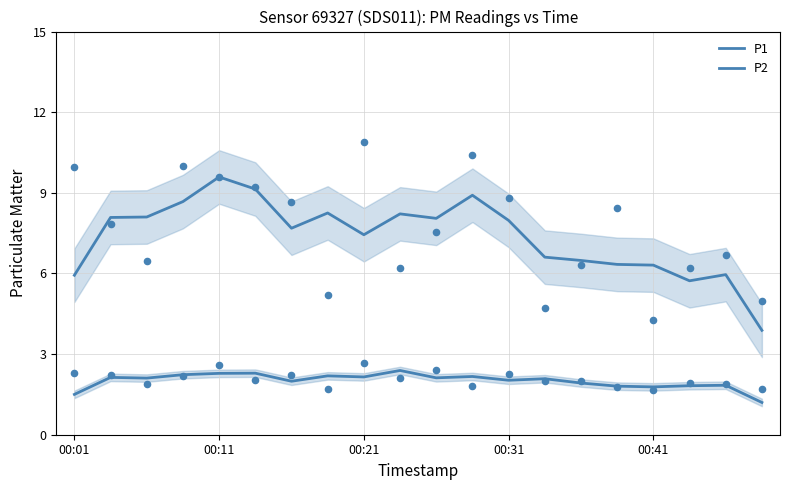

What is the total value across all series at 6?

9.7